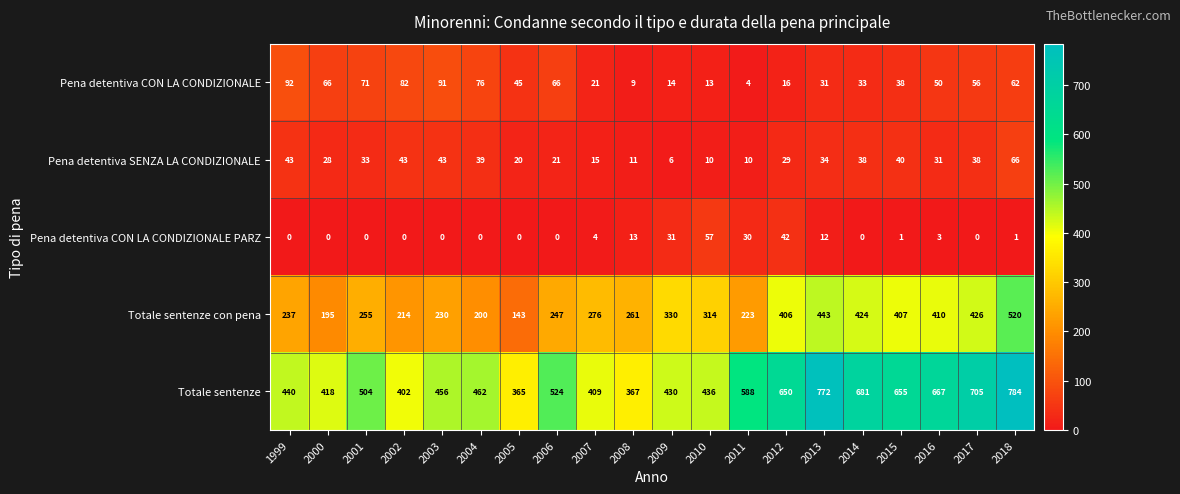

Rank the series at 2016 from highest to lowest value.

Totale sentenze, Totale sentenze con pena, Pena detentiva CON LA CONDIZIONALE, Pena detentiva SENZA LA CONDIZIONALE, Pena detentiva CON LA CONDIZIONALE PARZ